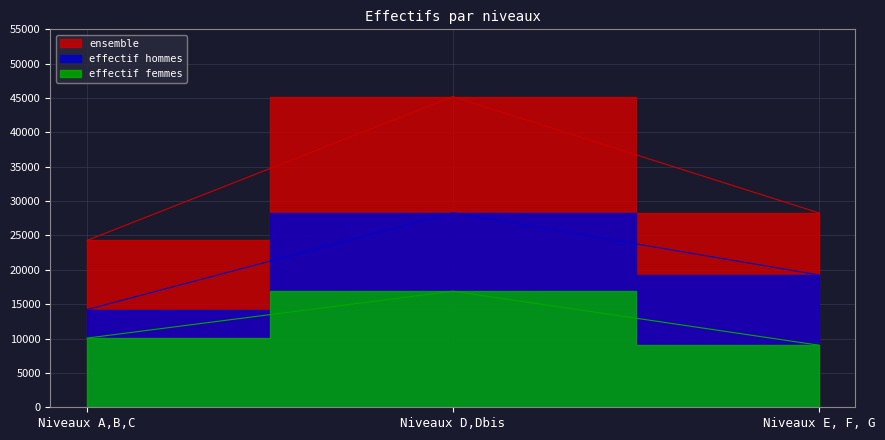

Which category has the lowest value in the effectif femmes series?

Niveaux E, F, G